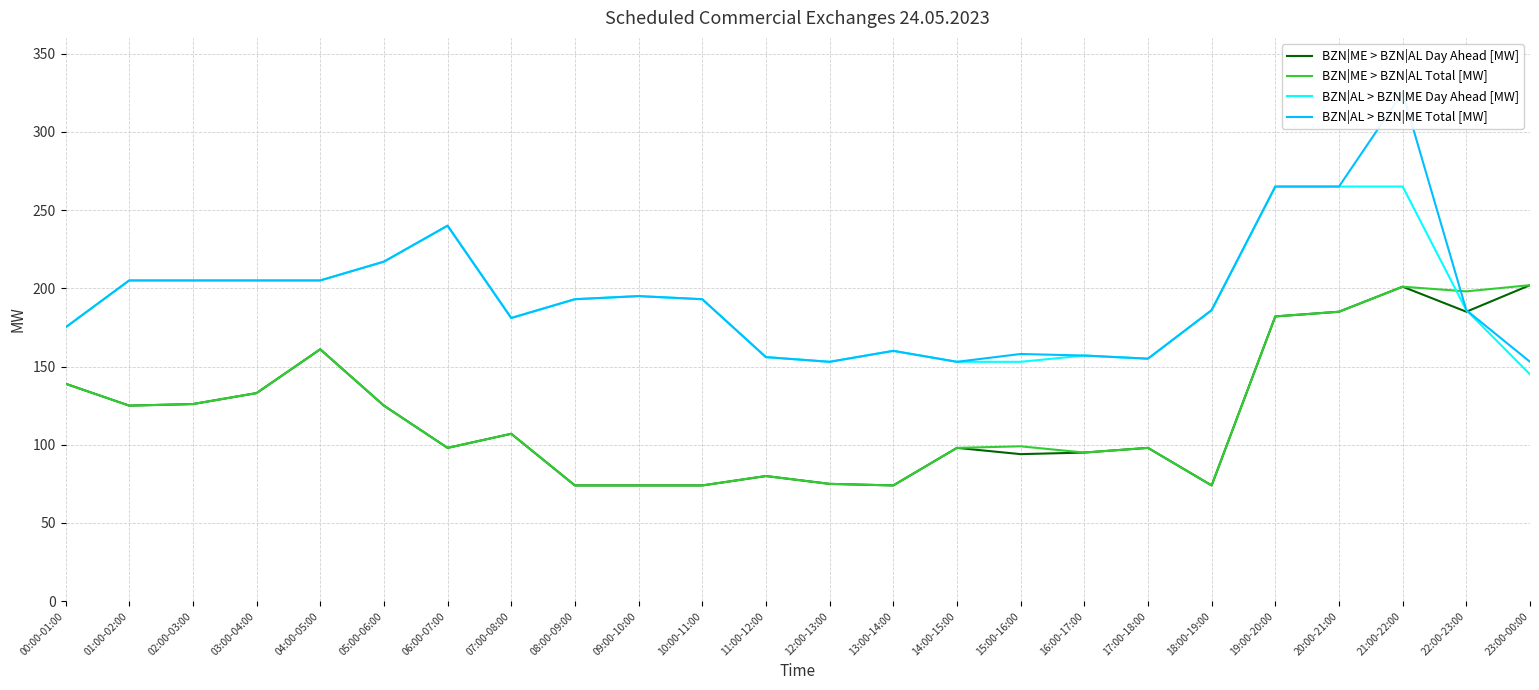

Reading left to right, list all the values displayed in this chart.

BZN|ME > BZN|AL Day Ahead [MW]: 00:00-01:00=139	01:00-02:00=125	02:00-03:00=126	03:00-04:00=133	04:00-05:00=161	05:00-06:00=125	06:00-07:00=98	07:00-08:00=107	08:00-09:00=74	09:00-10:00=74	10:00-11:00=74	11:00-12:00=80	12:00-13:00=75	13:00-14:00=74	14:00-15:00=98	15:00-16:00=94	16:00-17:00=95	17:00-18:00=98	18:00-19:00=74	19:00-20:00=182	20:00-21:00=185	21:00-22:00=201	22:00-23:00=185	23:00-00:00=202
BZN|ME > BZN|AL Total [MW]: 00:00-01:00=139	01:00-02:00=125	02:00-03:00=126	03:00-04:00=133	04:00-05:00=161	05:00-06:00=125	06:00-07:00=98	07:00-08:00=107	08:00-09:00=74	09:00-10:00=74	10:00-11:00=74	11:00-12:00=80	12:00-13:00=75	13:00-14:00=74	14:00-15:00=98	15:00-16:00=99	16:00-17:00=95	17:00-18:00=98	18:00-19:00=74	19:00-20:00=182	20:00-21:00=185	21:00-22:00=201	22:00-23:00=198	23:00-00:00=202
BZN|AL > BZN|ME Day Ahead [MW]: 00:00-01:00=175	01:00-02:00=205	02:00-03:00=205	03:00-04:00=205	04:00-05:00=205	05:00-06:00=217	06:00-07:00=240	07:00-08:00=181	08:00-09:00=193	09:00-10:00=195	10:00-11:00=193	11:00-12:00=156	12:00-13:00=153	13:00-14:00=160	14:00-15:00=153	15:00-16:00=153	16:00-17:00=157	17:00-18:00=155	18:00-19:00=186	19:00-20:00=265	20:00-21:00=265	21:00-22:00=265	22:00-23:00=186	23:00-00:00=145
BZN|AL > BZN|ME Total [MW]: 00:00-01:00=175	01:00-02:00=205	02:00-03:00=205	03:00-04:00=205	04:00-05:00=205	05:00-06:00=217	06:00-07:00=240	07:00-08:00=181	08:00-09:00=193	09:00-10:00=195	10:00-11:00=193	11:00-12:00=156	12:00-13:00=153	13:00-14:00=160	14:00-15:00=153	15:00-16:00=158	16:00-17:00=157	17:00-18:00=155	18:00-19:00=186	19:00-20:00=265	20:00-21:00=265	21:00-22:00=325	22:00-23:00=186	23:00-00:00=153